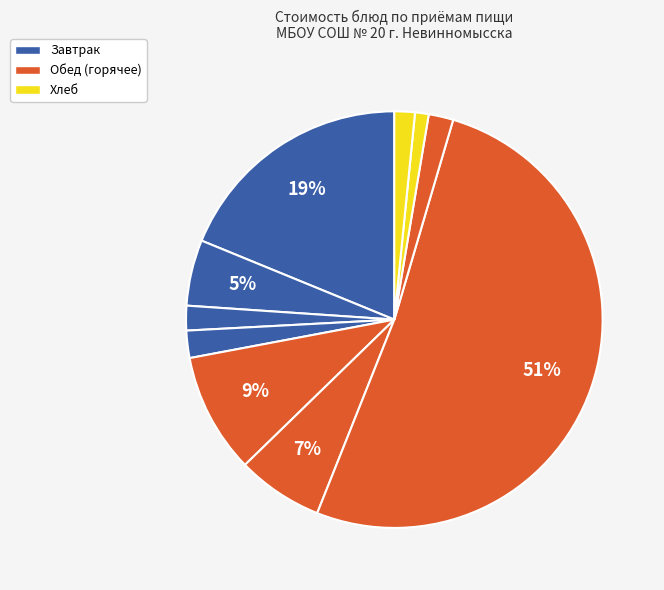

How many slices are in this pie chart?

10